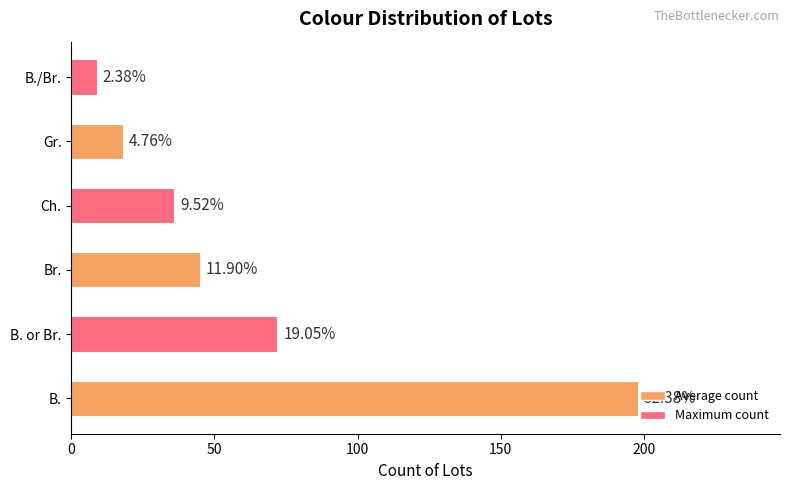

True or false: the data shows 72 at B. or Br..

True